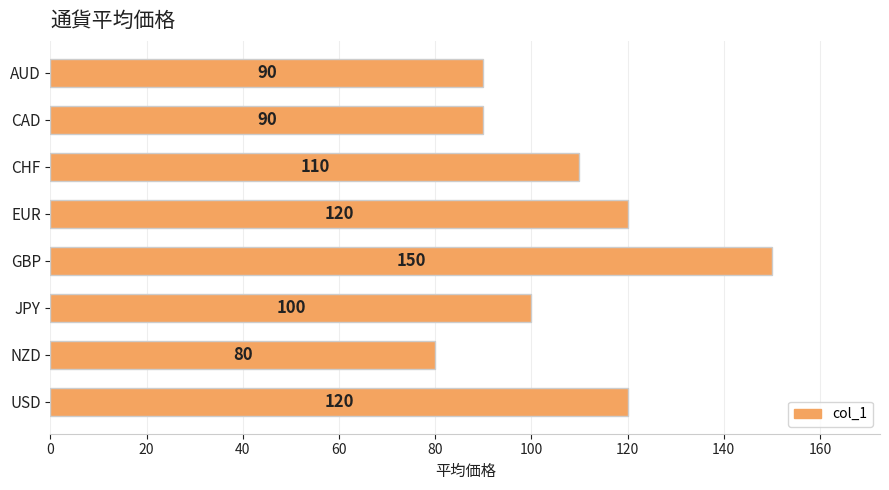

What is the change in value from JPY to USD?

+20